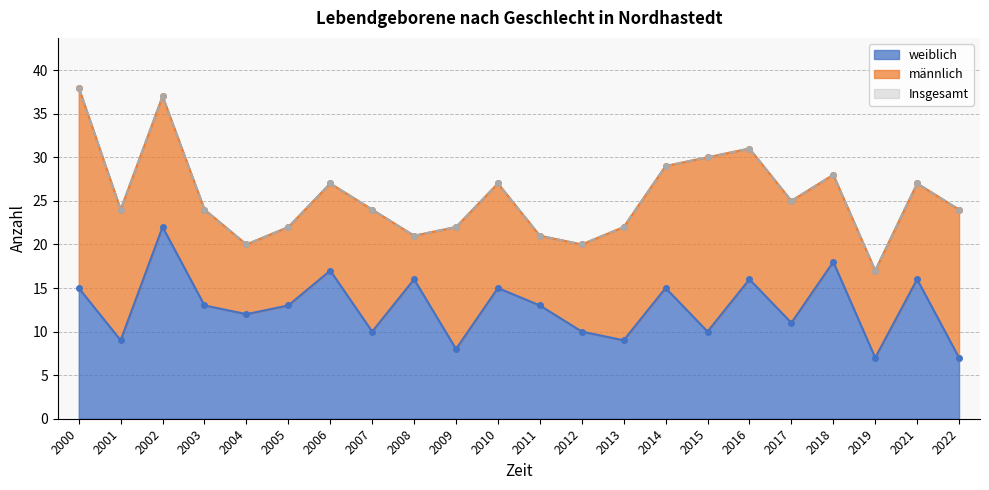

What is the total value across all series at 2001?

33